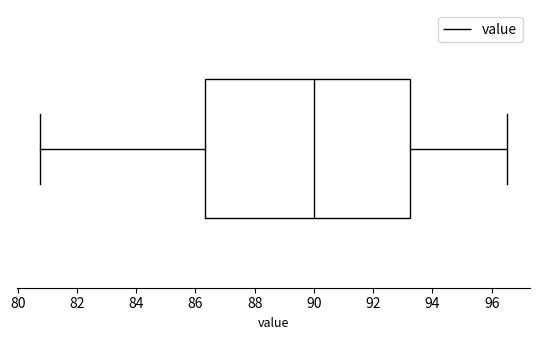

Transcribe this box plot: give where the median line is, the range the box spans, and where the two whiskers end, as read against the x-axis. The values are not printed on the chart, so give them approximately, as read against the axis.

median 90.0, box 86.4 to 93.2, whiskers 80.8 to 96.6